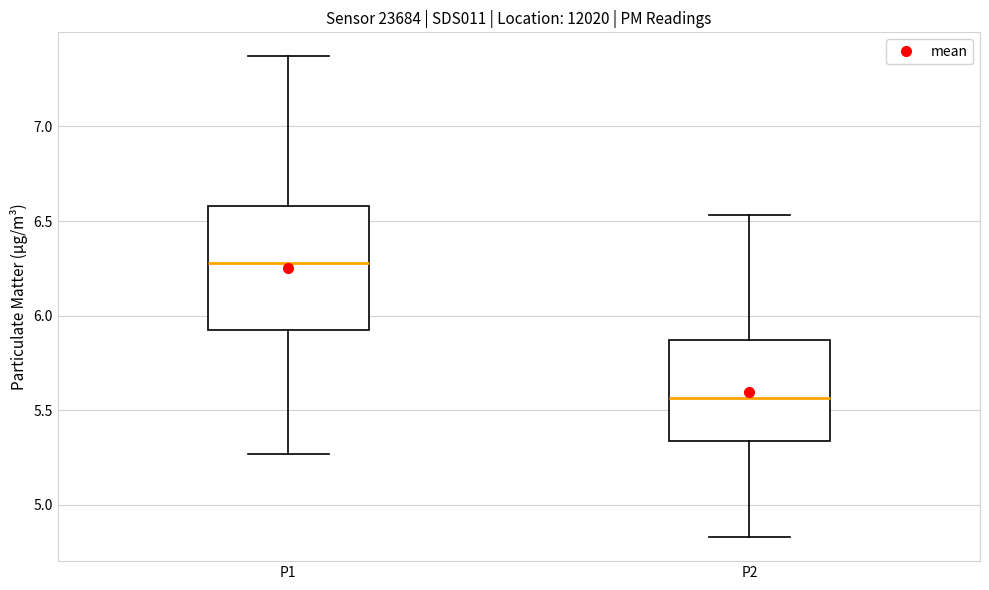

Which box is the tallest, from its lower edge to its upper edge?

P1